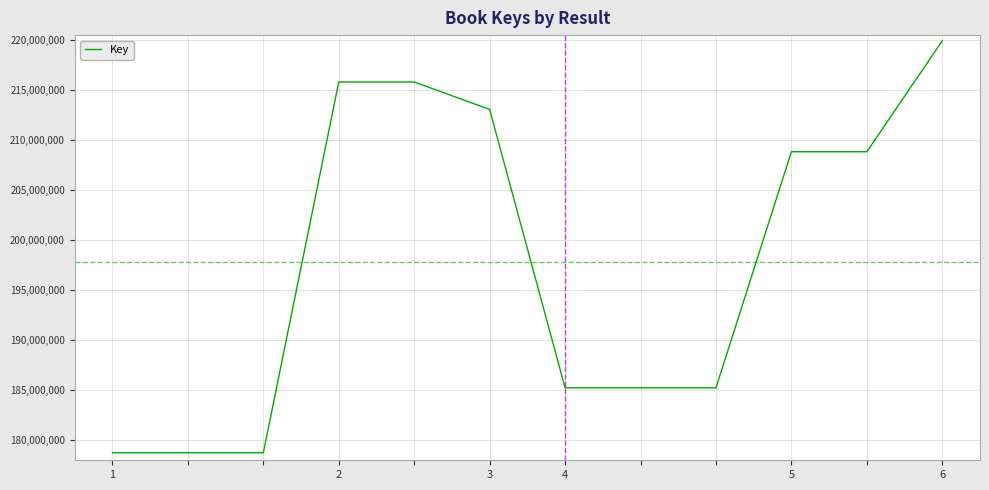

What is the difference between the maximum and minimum values?

41176667